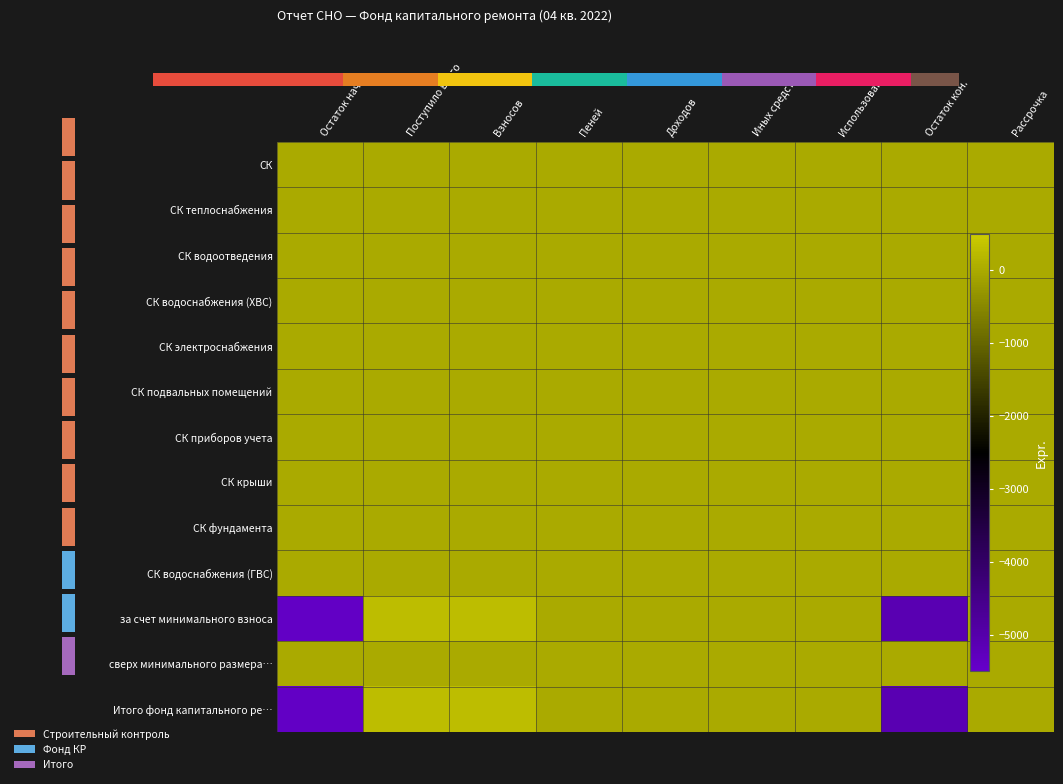

Count the number of data series in this chart.

13